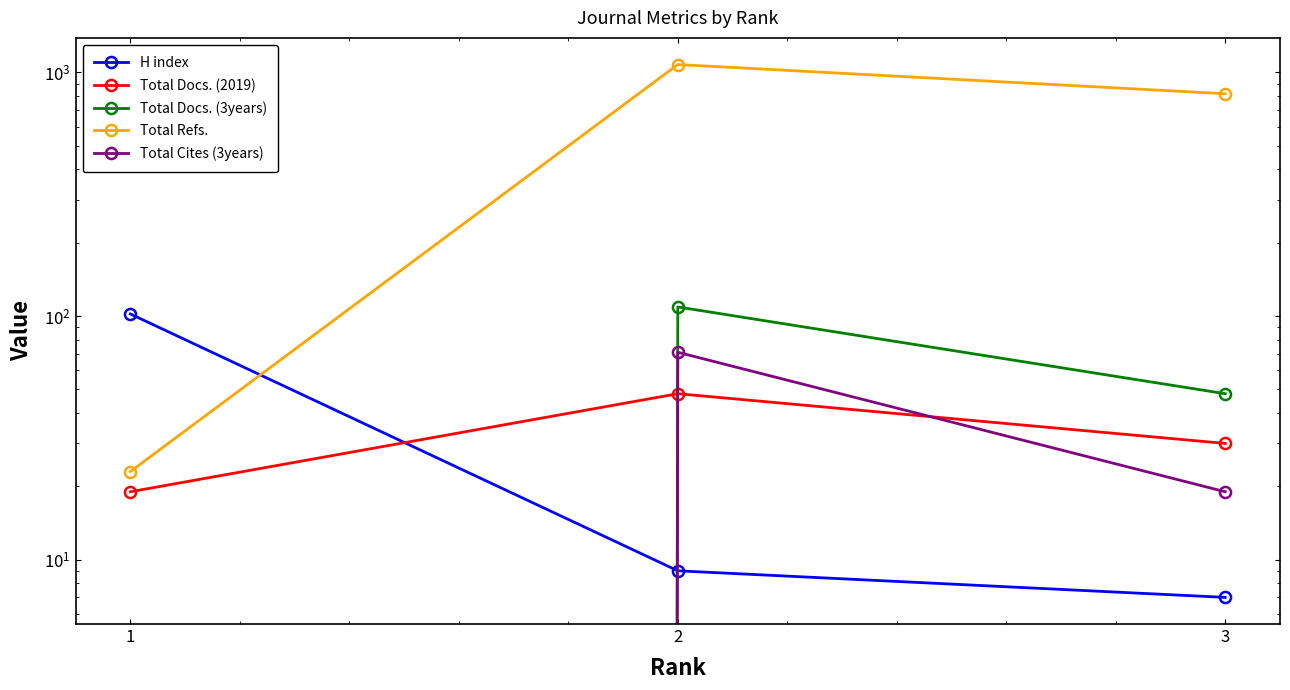

Is it true that Total Refs. equals 1544 at 2?

False